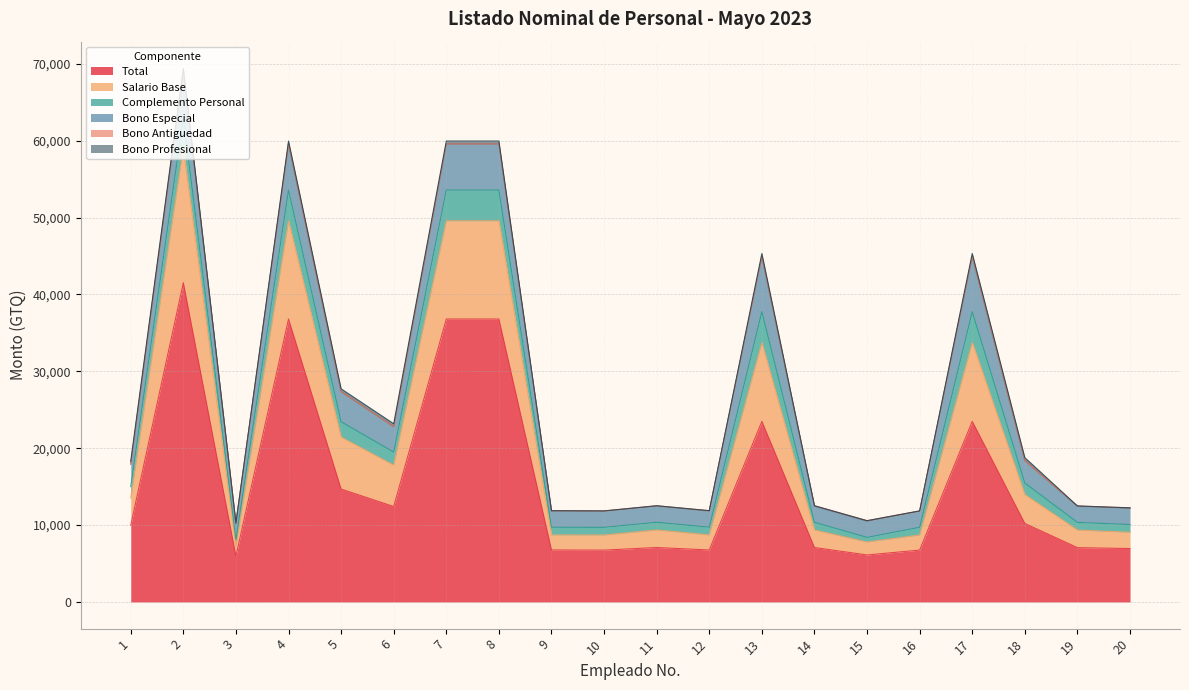

Count the number of data series in this chart.

6